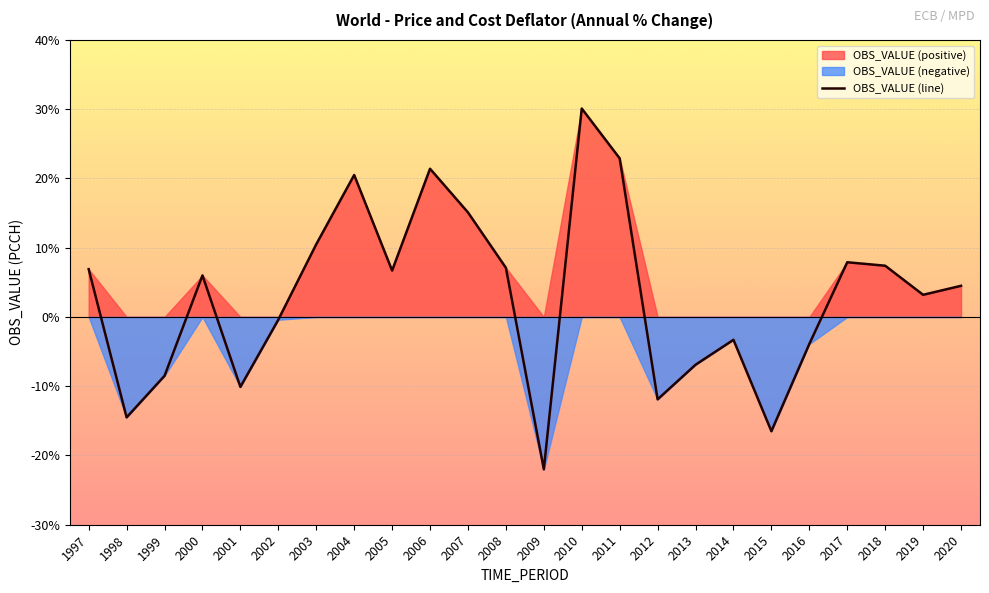

At which category does the chart reach its minimum across all series?

2009